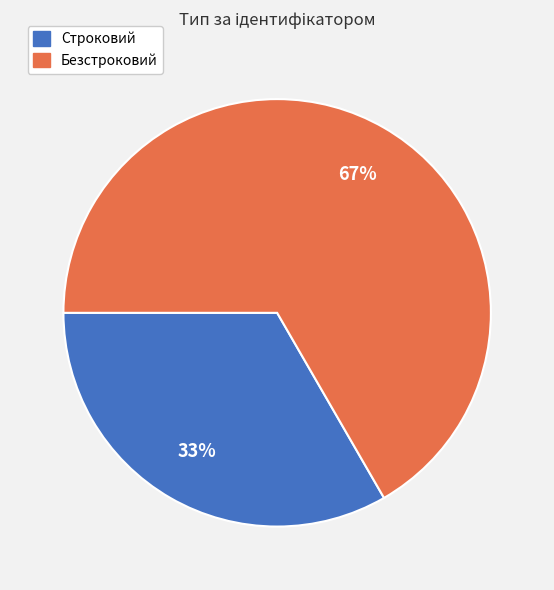

Is it true that Безстроковий is 67% of the pie?

True